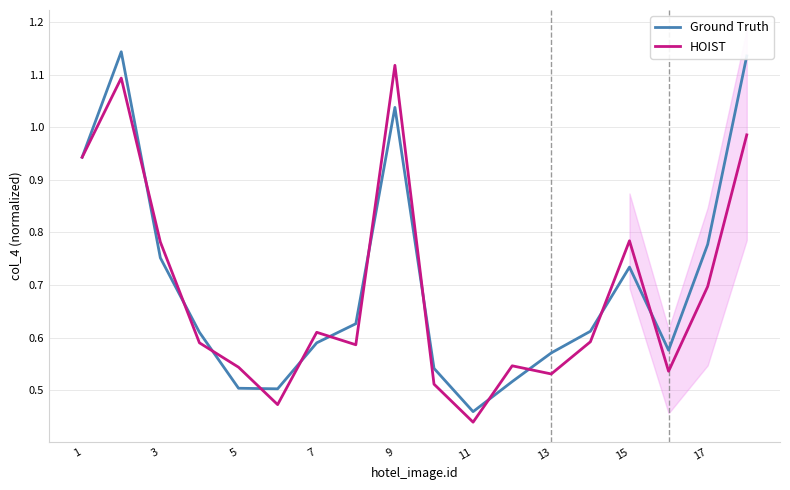

Where is HOIST nearest to the value 0?

11